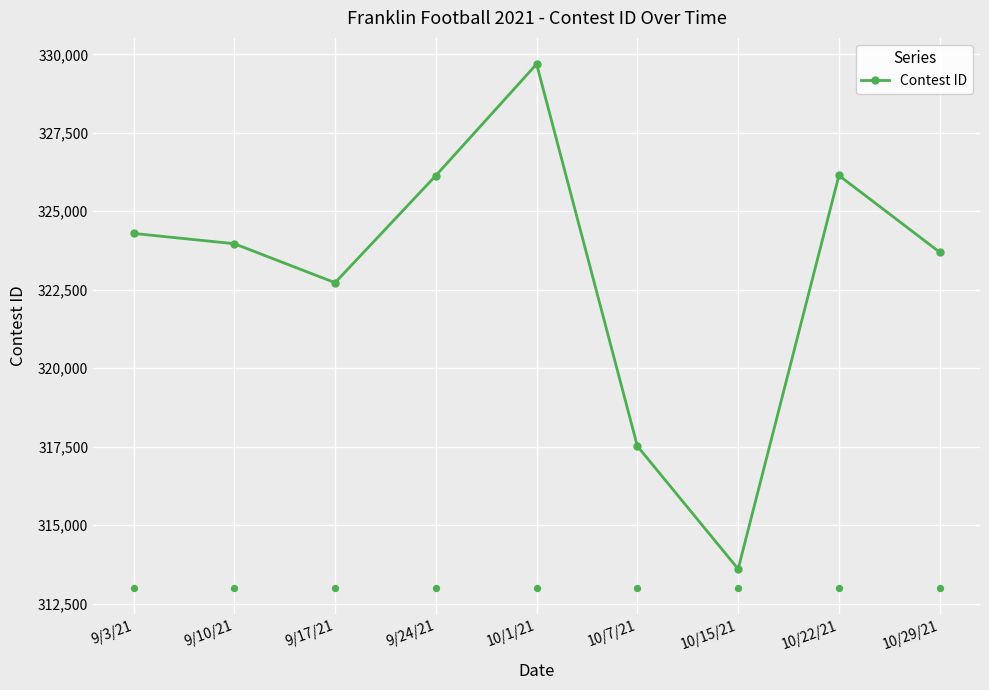

What is the change in value from 9/10/21 to 10/7/21?

-6449